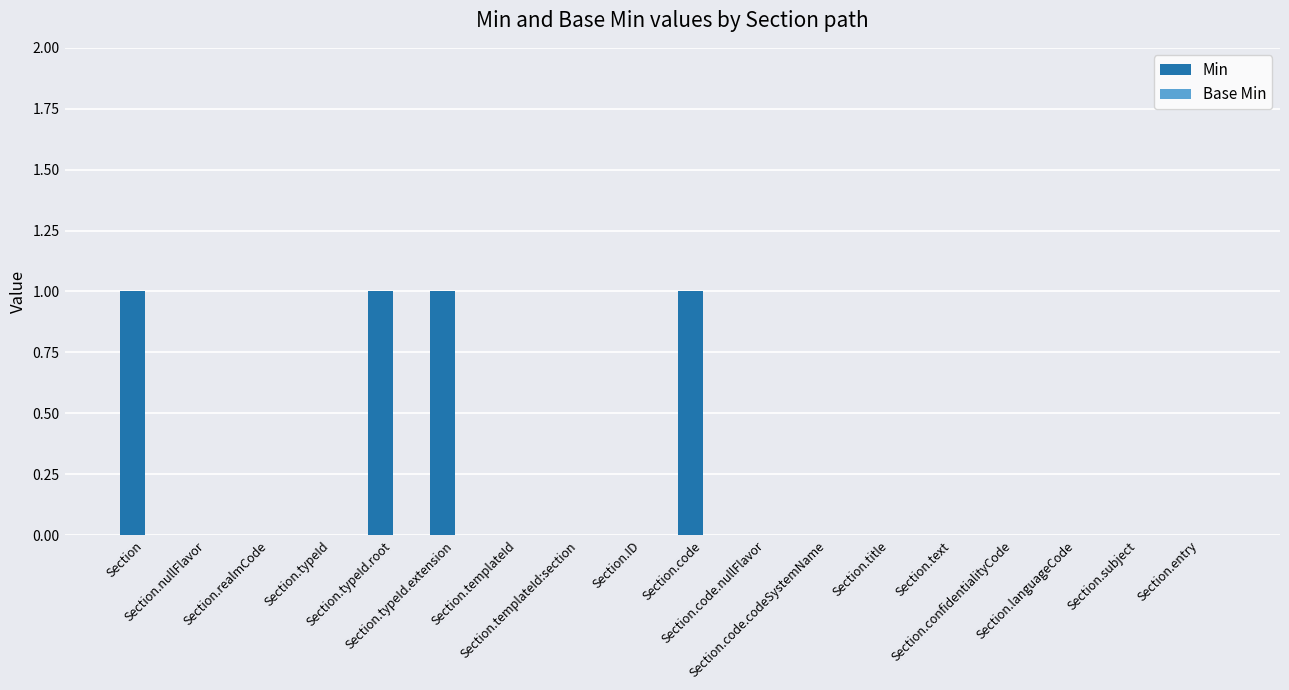

What is the sum of all values?

4